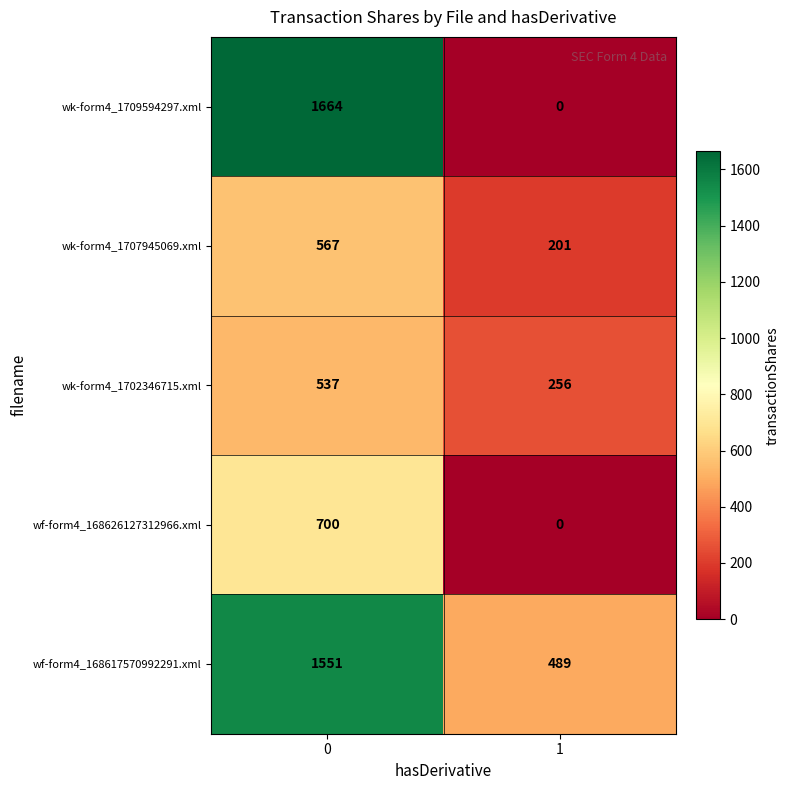

What is the total value across all series at 0?

5019